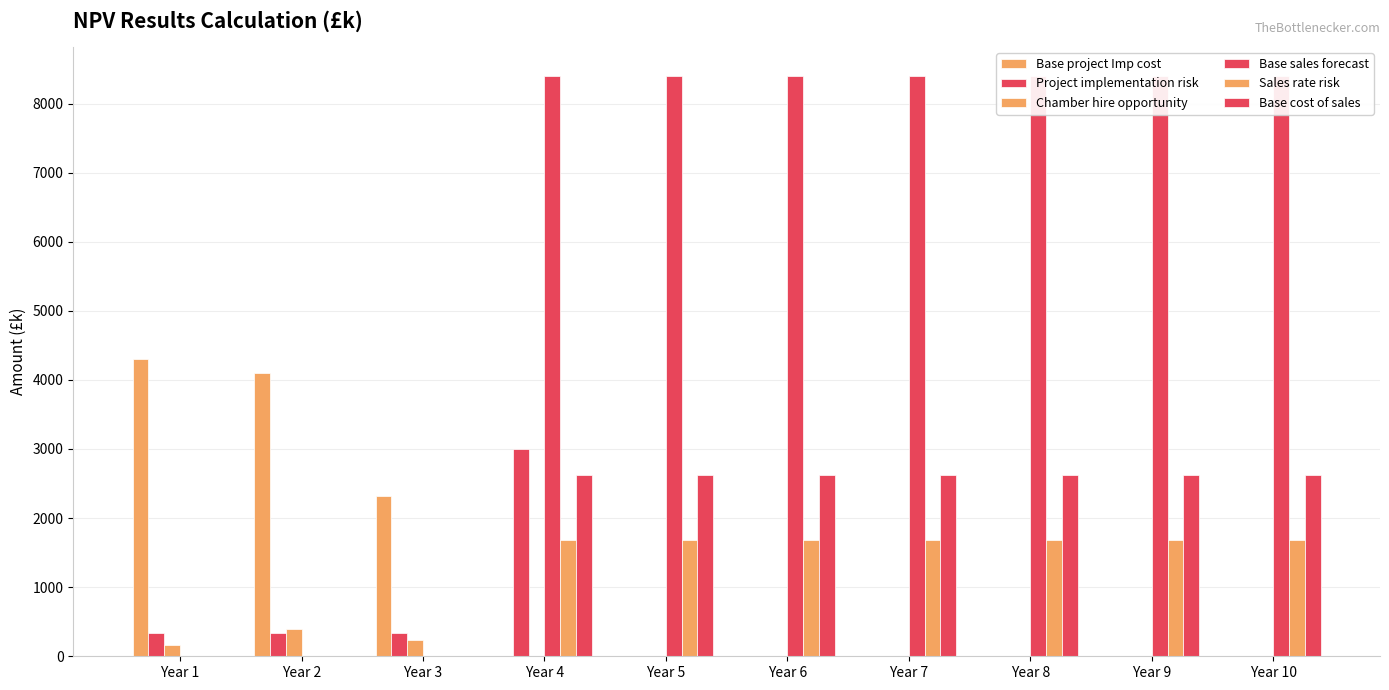

Which category has the highest value across all series?

Year 4